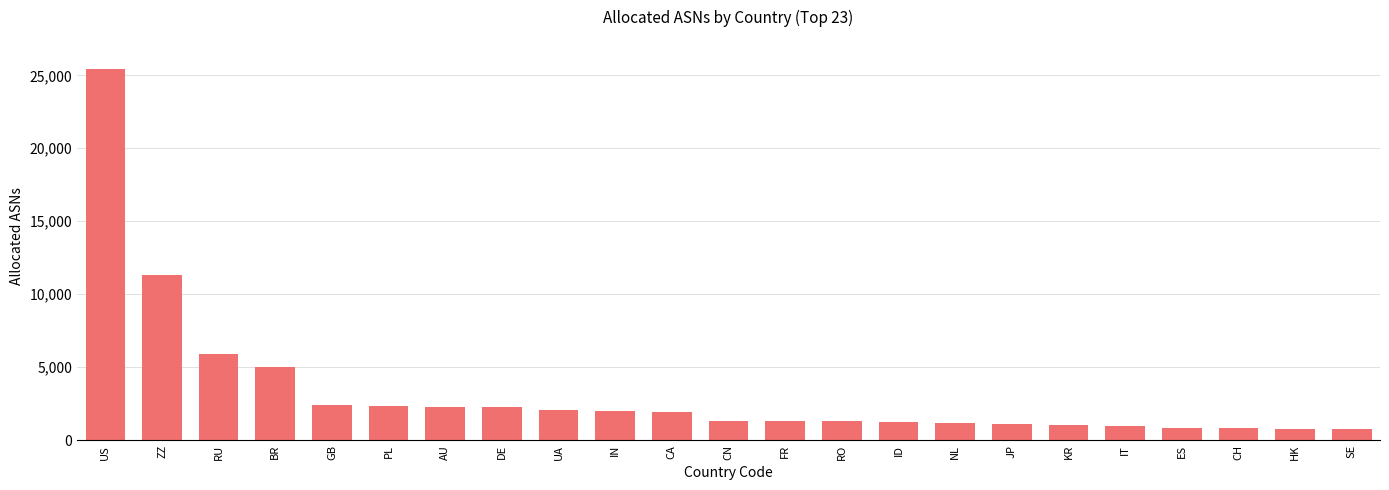

What position from the left is GB?

5